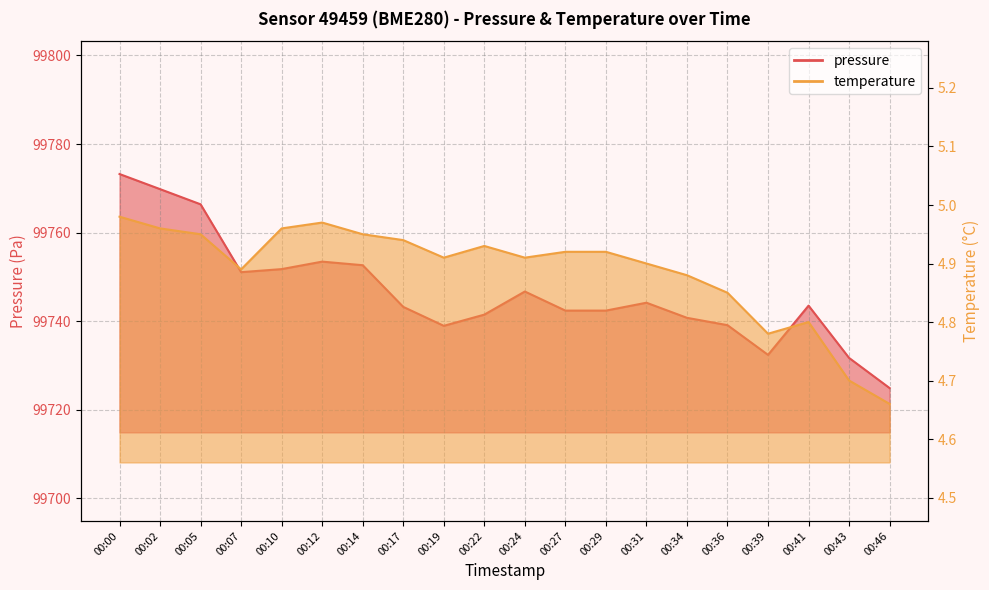

Does the chart have visible grid lines?

Yes